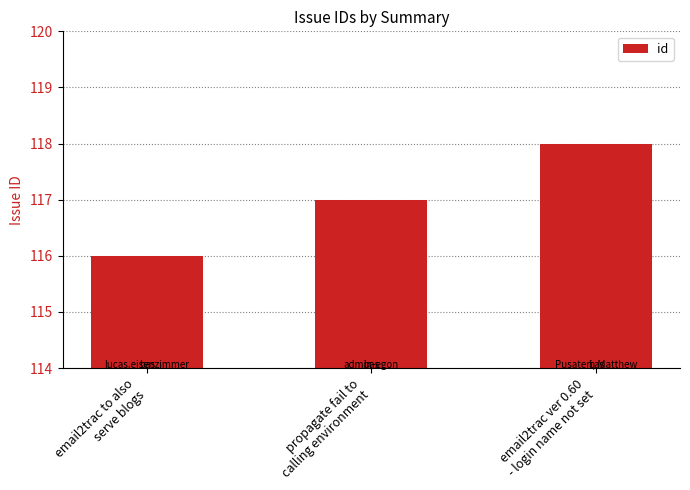

Where is the data nearest to the value 117?

propagate fail to
calling environment